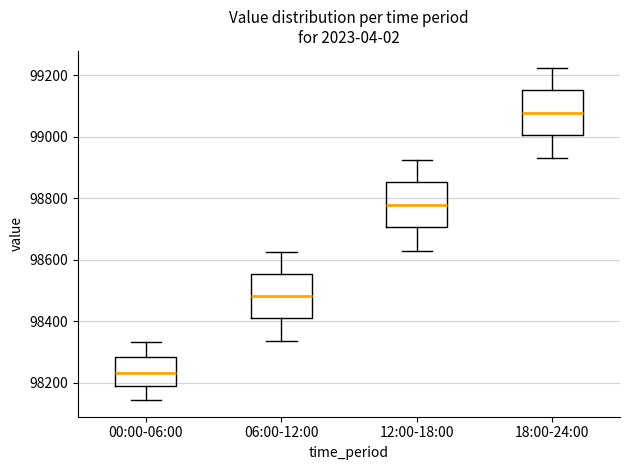

Reading left to right, transcribe this box plot: for each box, give where its median line is, the range the box spans, and where its two whiskers end, as read against the y-axis. The values are not printed on the chart, so give them approximately, as read against the axis.

00:00-06:00: median 98240, box 98180 to 98280, whiskers 98140 to 98340
06:00-12:00: median 98480, box 98420 to 98560, whiskers 98340 to 98620
12:00-18:00: median 98780, box 98700 to 98860, whiskers 98640 to 98920
18:00-24:00: median 99080, box 99000 to 99160, whiskers 98940 to 99220